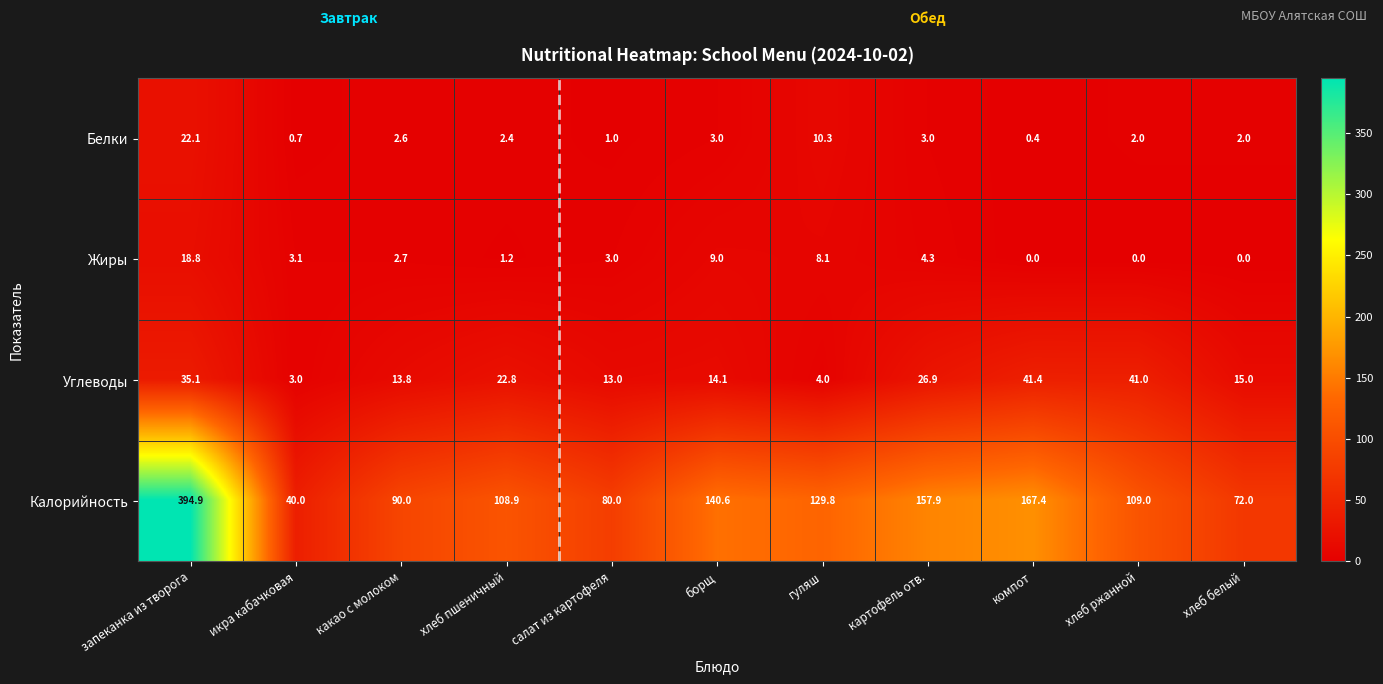

Count the number of categories in the chart.

11